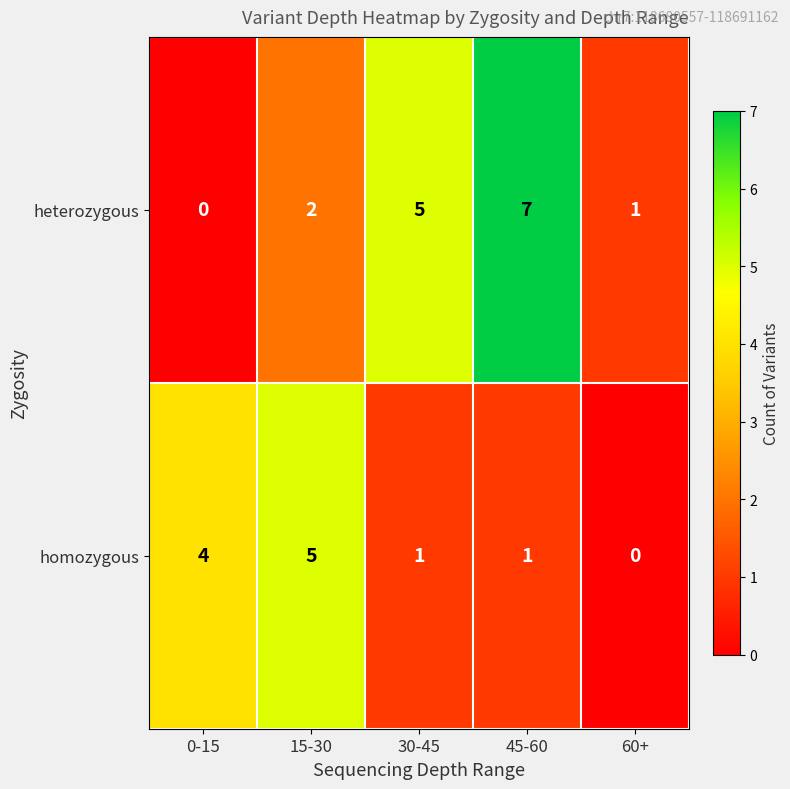

What is the spread (max minus min) of values at 30-45?

4